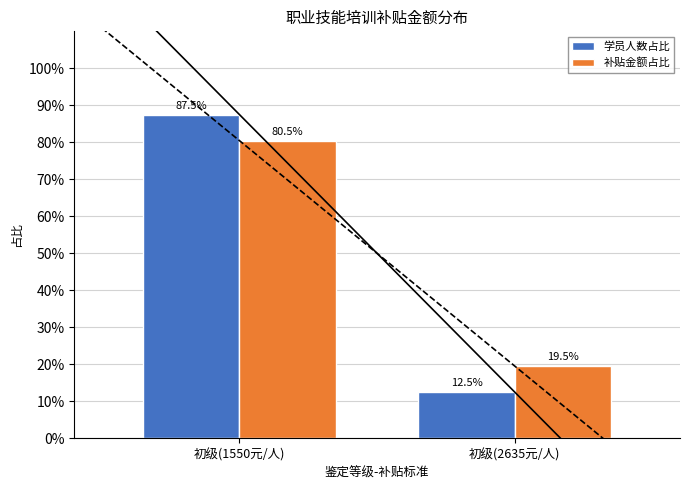

Where does the 补贴金额占比 series first go above 80?

初级(1550元/人)